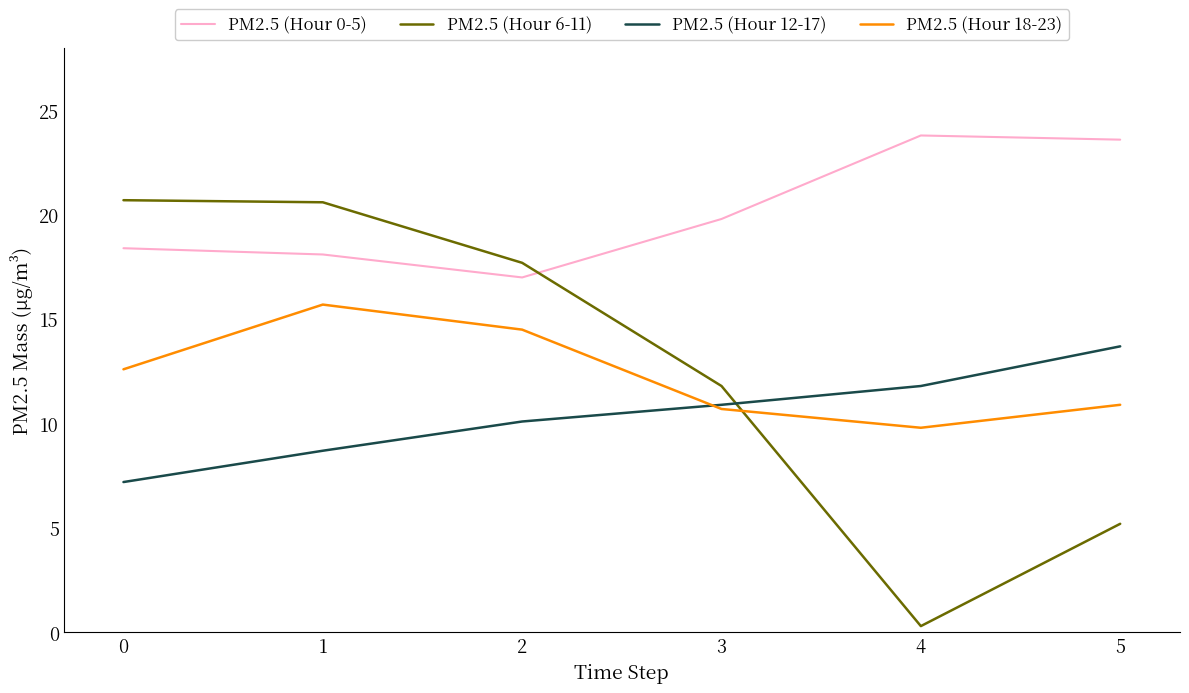

What is the difference between the highest and lowest values at 0?

13.5